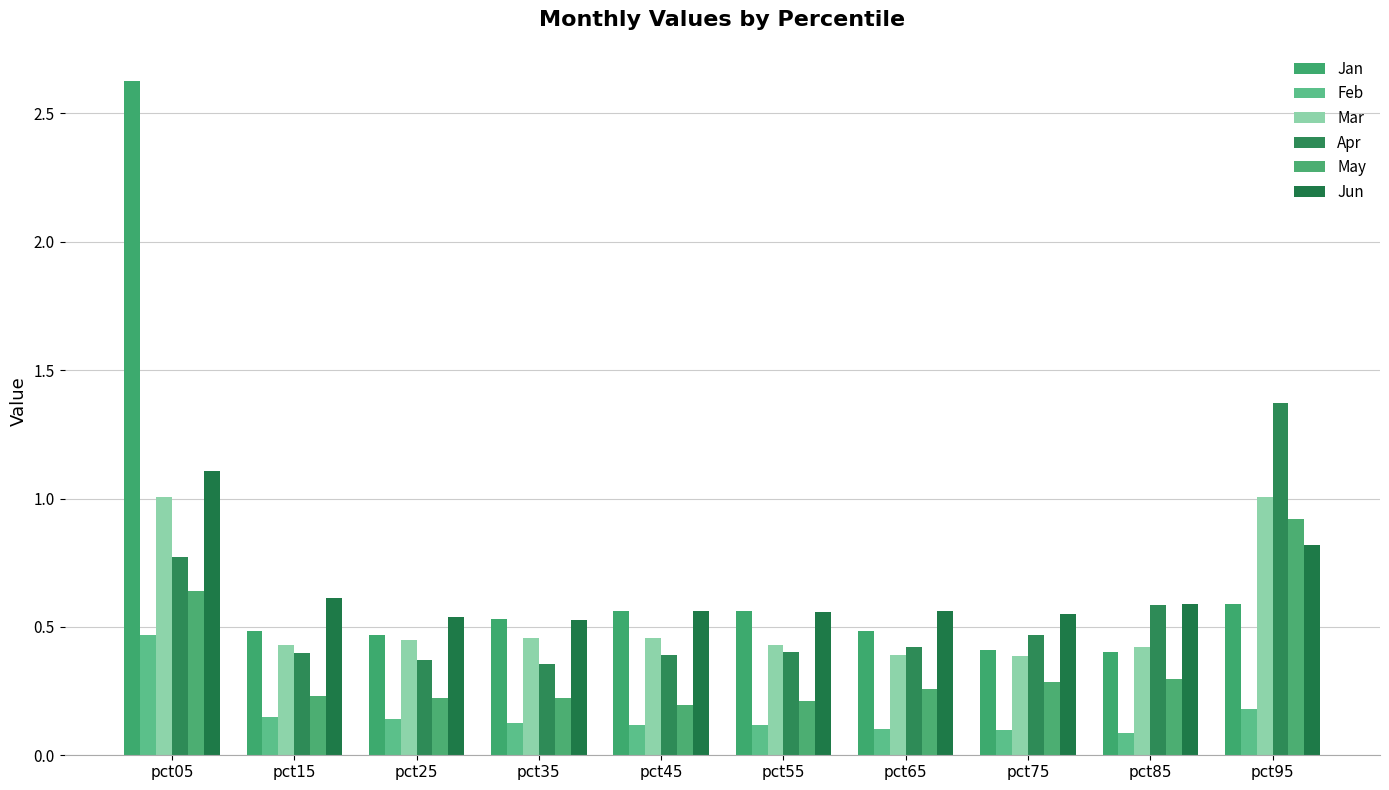

What is the value of the Mar bar at the 10th from the left?

1.0